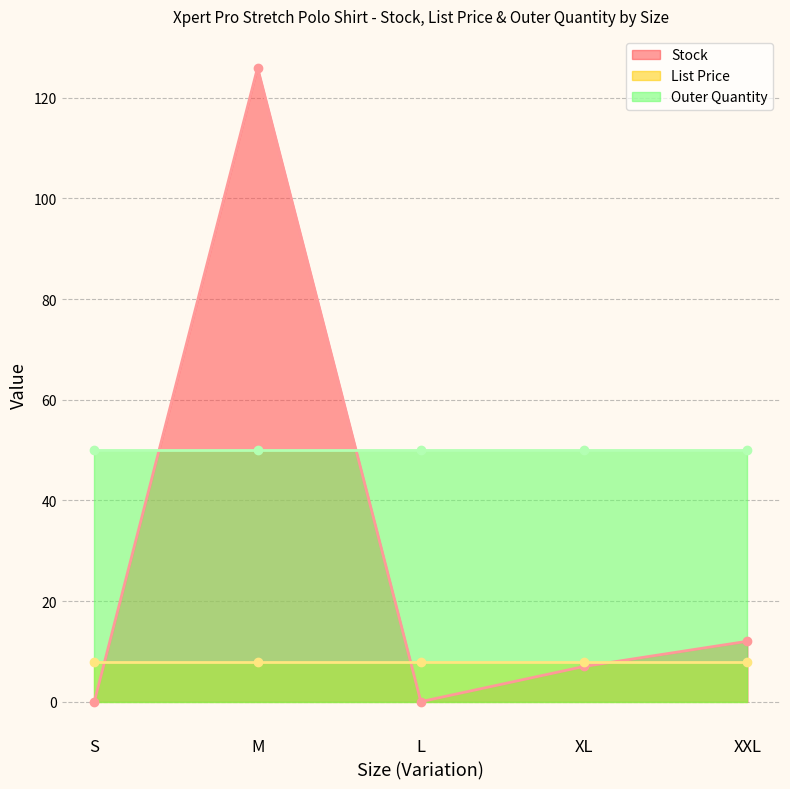

What are all the series names shown in the legend?

Stock, List Price, Outer Quantity